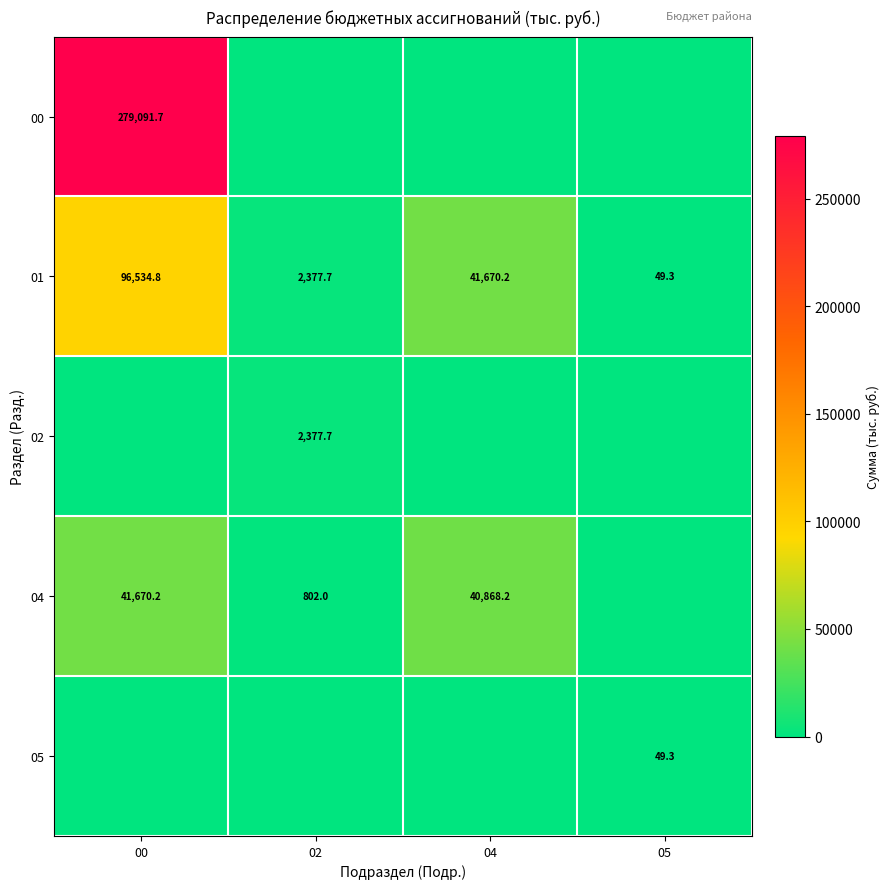

Between 04 and 00, which is larger?

00